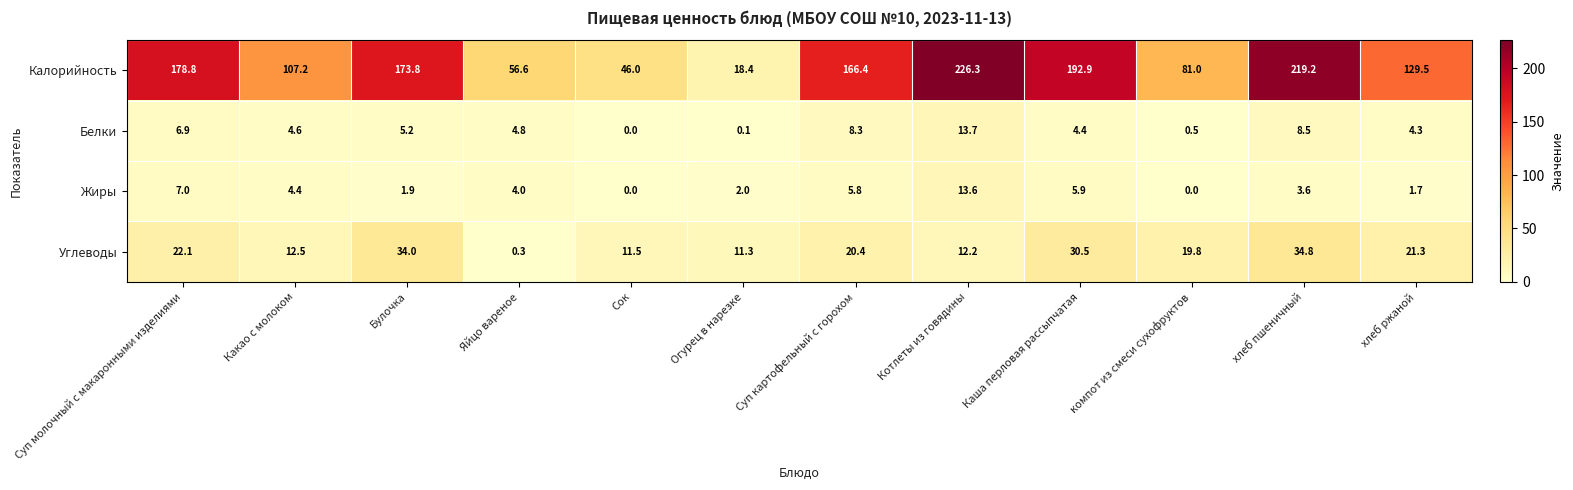

List the series in order of their peak value, lowest first.

Жиры, Белки, Углеводы, Калорийность